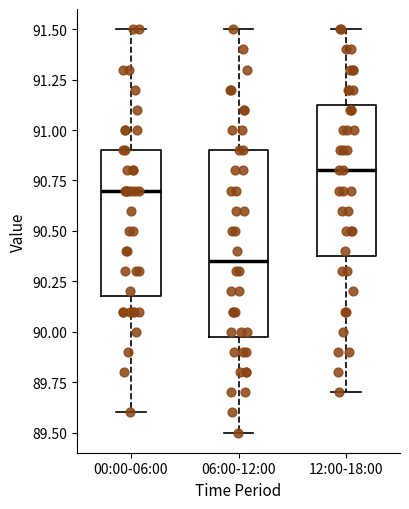

Which box's median line is the lowest?

06:00-12:00